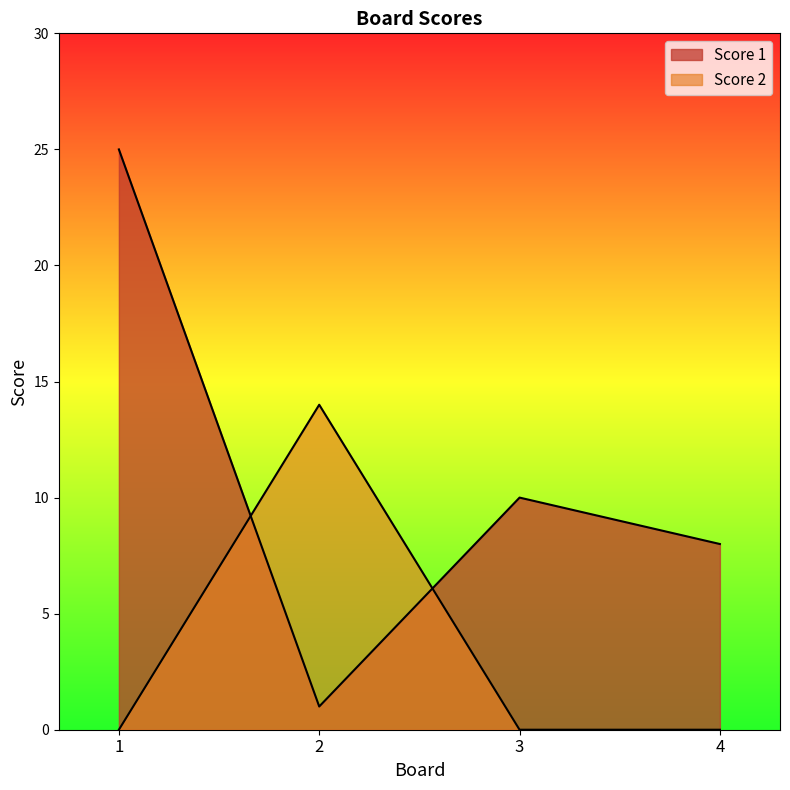

Which series has the largest range (max minus min)?

Score 1